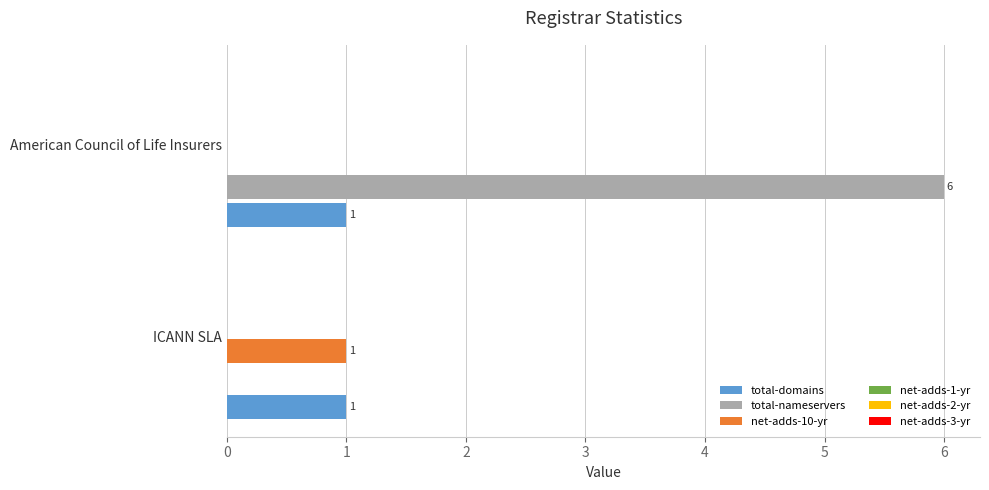

What is the sum of all total-nameservers values?

6